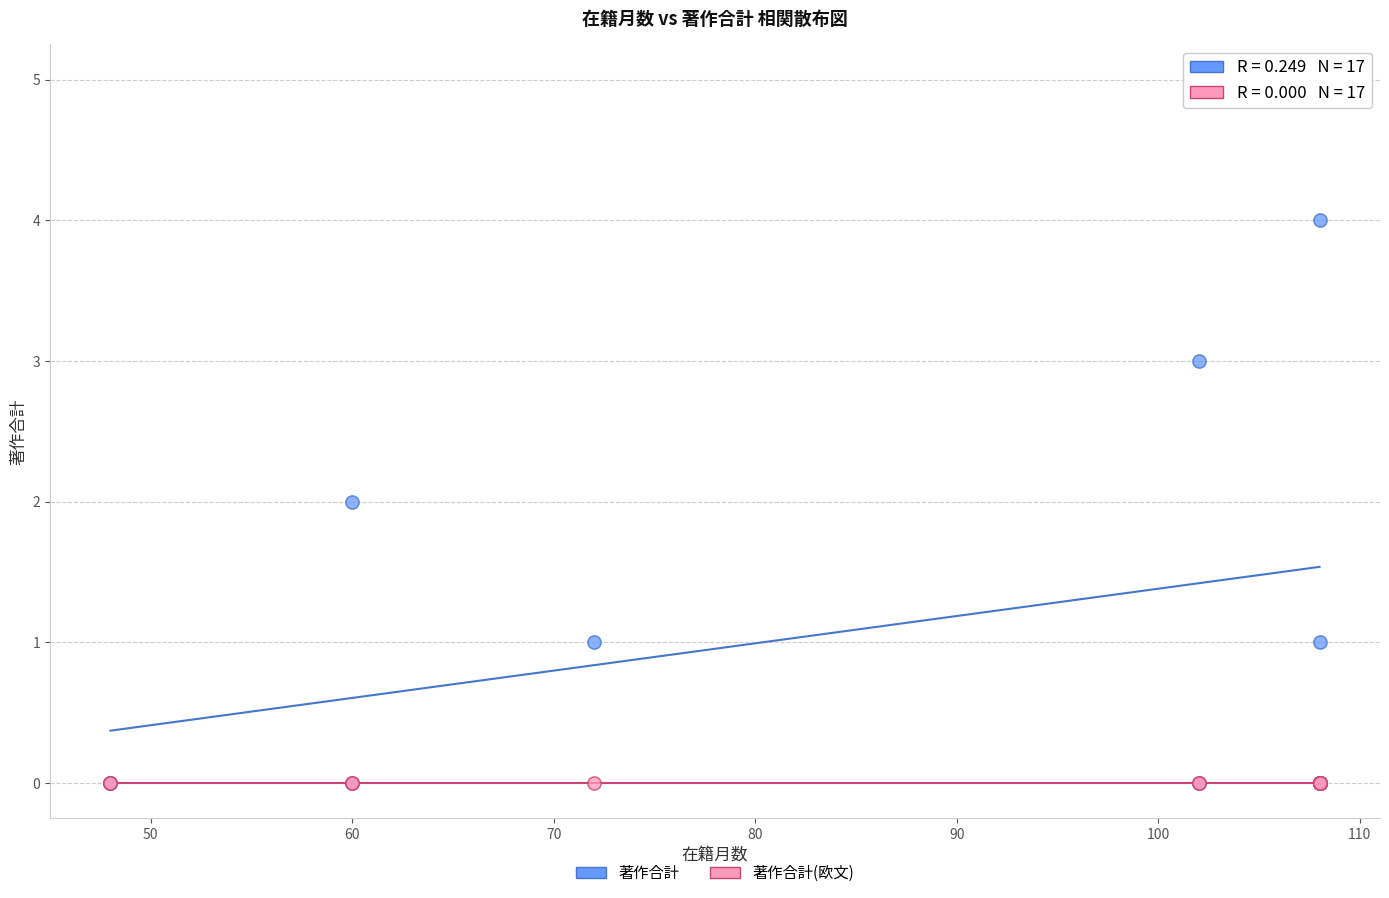

What are all the series names shown in the legend?

著作合計, 著作合計(欧文)